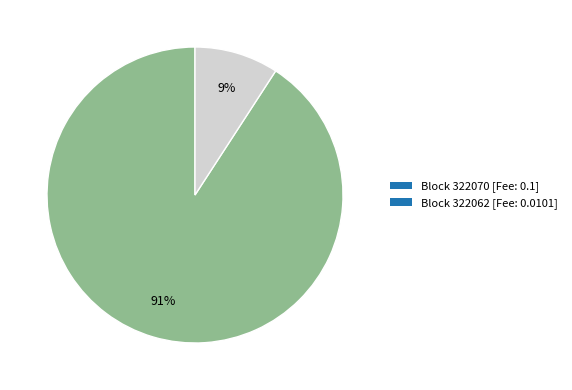

How many segments does this pie chart have?

2